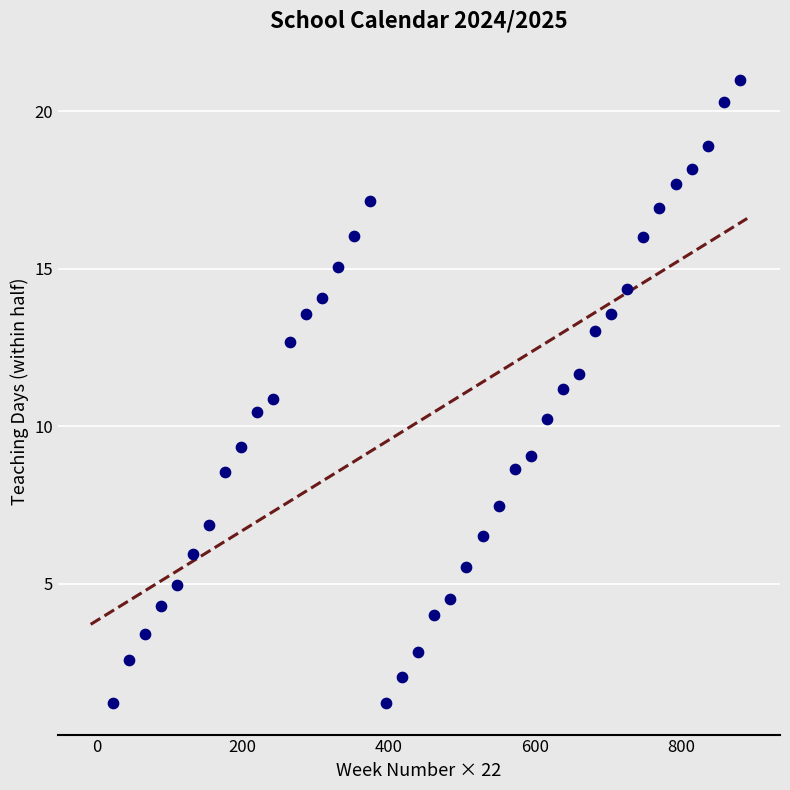

What is the range of Y values (max minus min)?

19.8